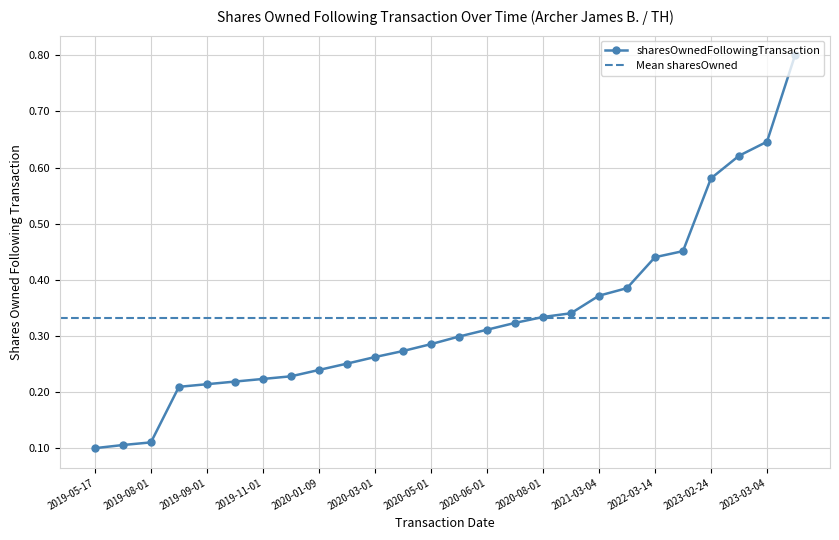

What is the sum of all values?

8.6